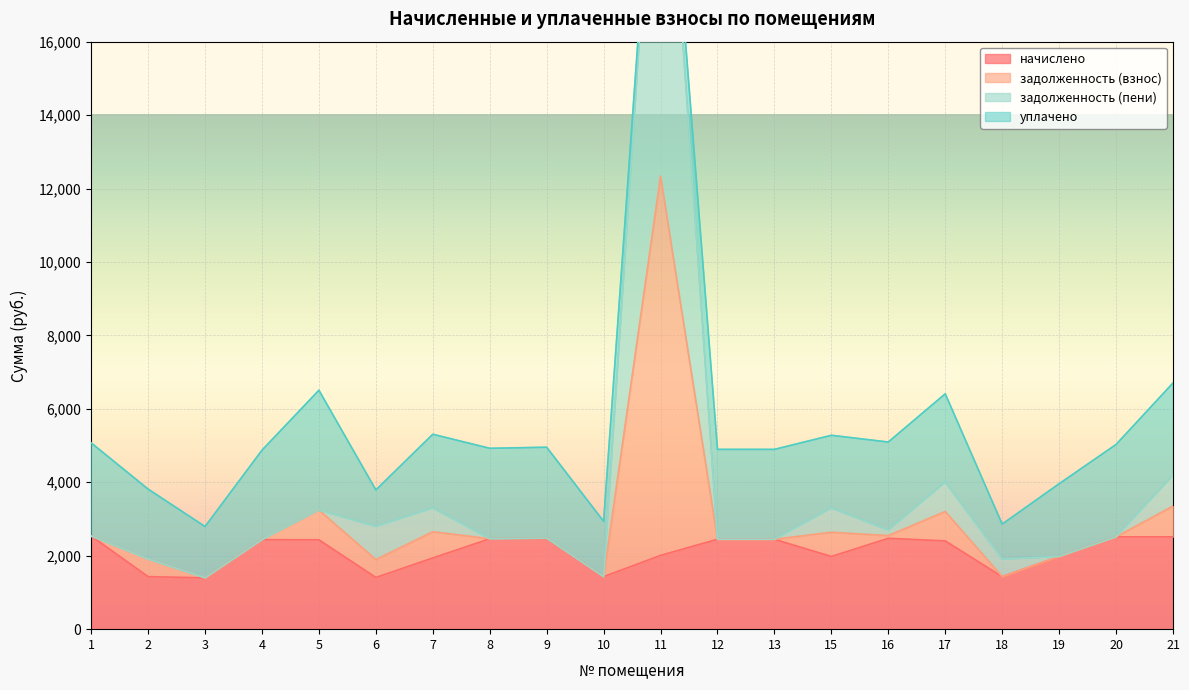

How many data points in задолженность (взнос) are above 2514?

10